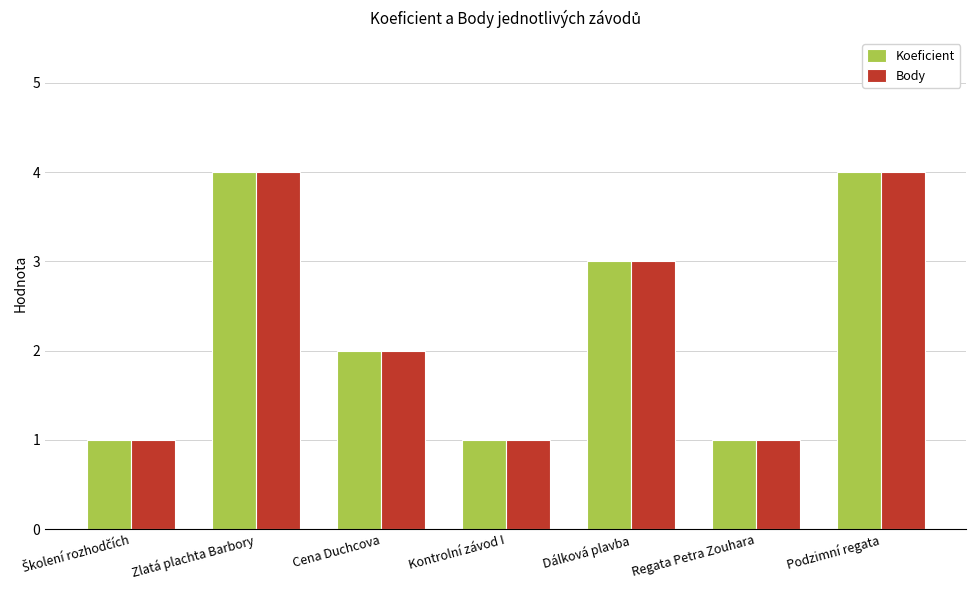

Reading left to right, what are all the values shown in this chart?

Koeficient: 1	4	2	1	3	1	4
Body: 1	4	2	1	3	1	4